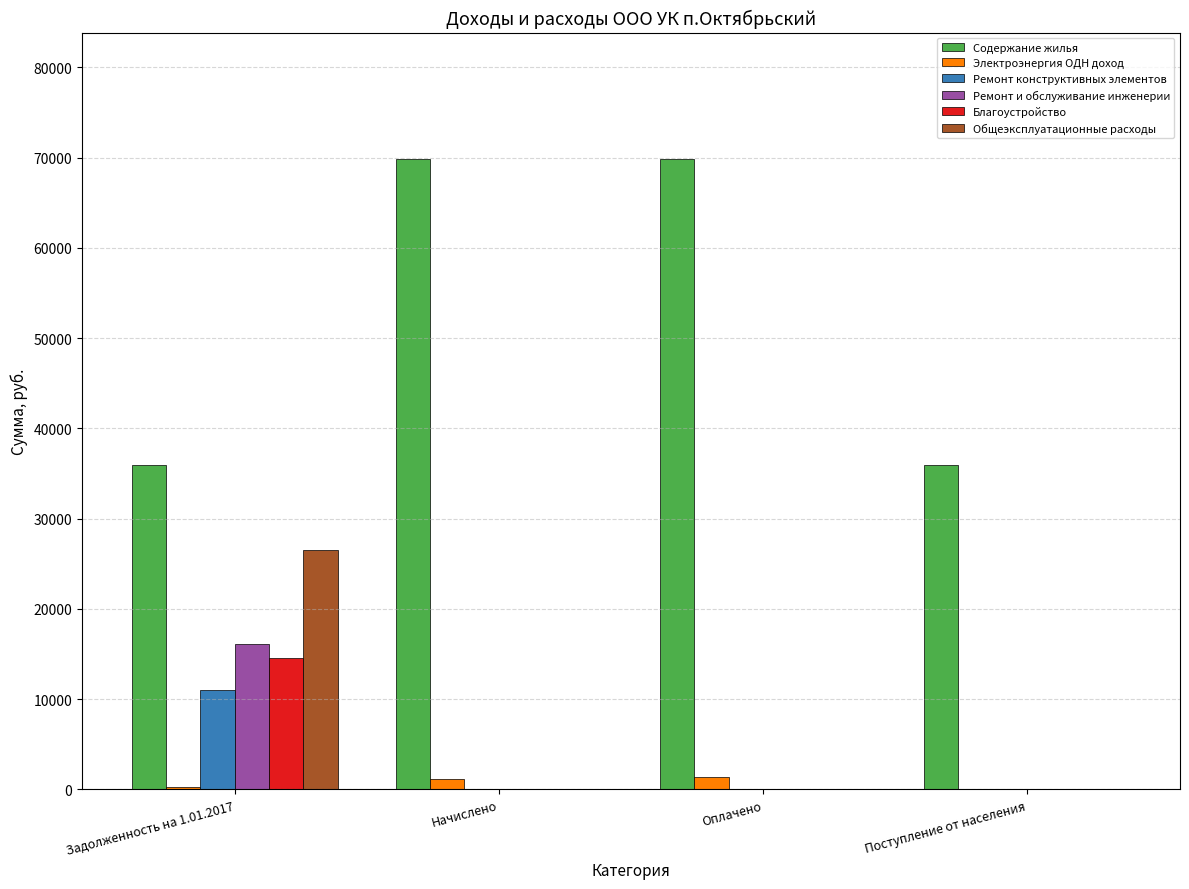

Between Начислено and Поступление от населения, which series saw the biggest shift?

Содержание жилья